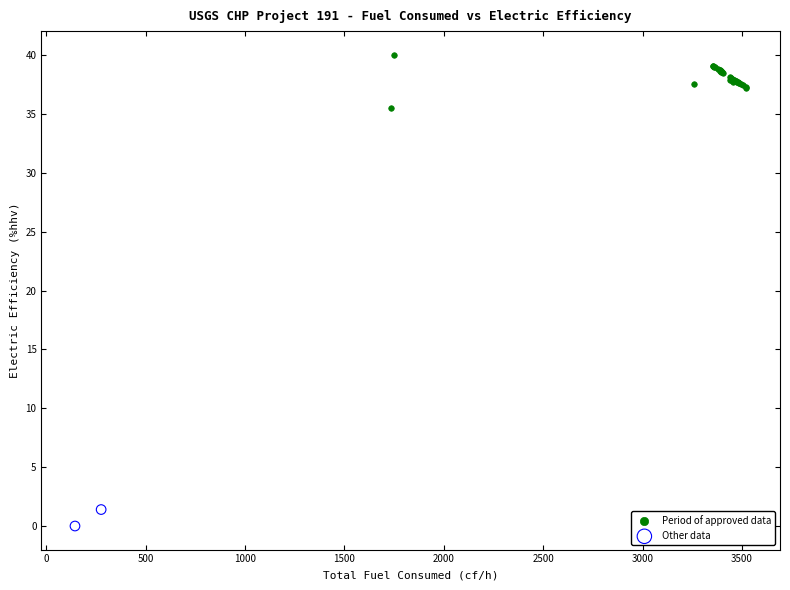

What are all the series names shown in the legend?

Period of approved data, Other data